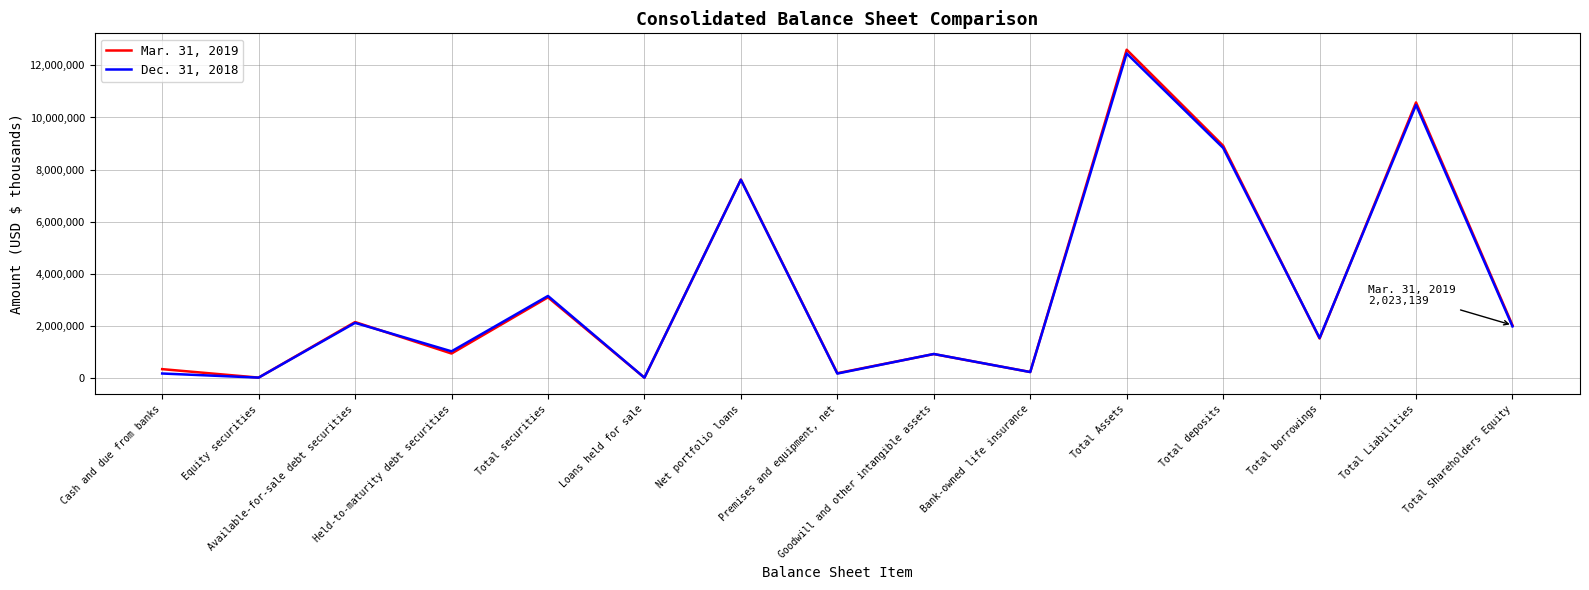

Where is the first local maximum for Mar. 31, 2019?

Available-for-sale debt securities